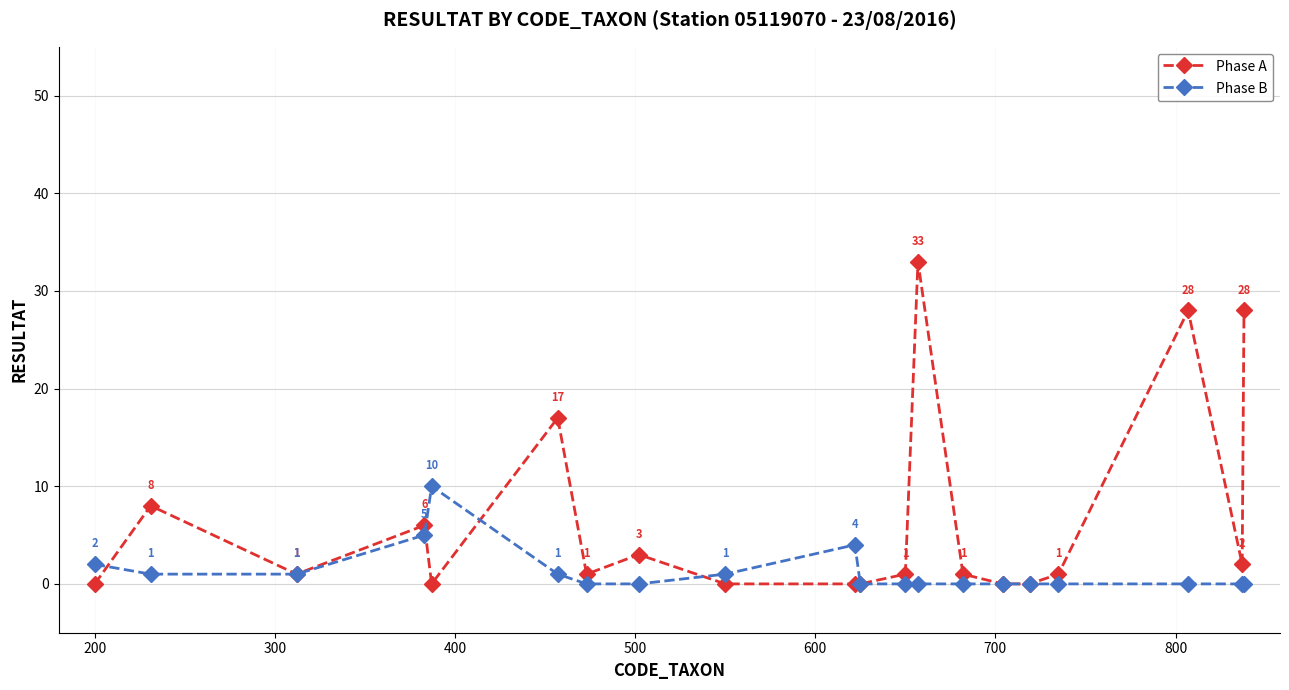

What is the sum of all Phase A values?

130